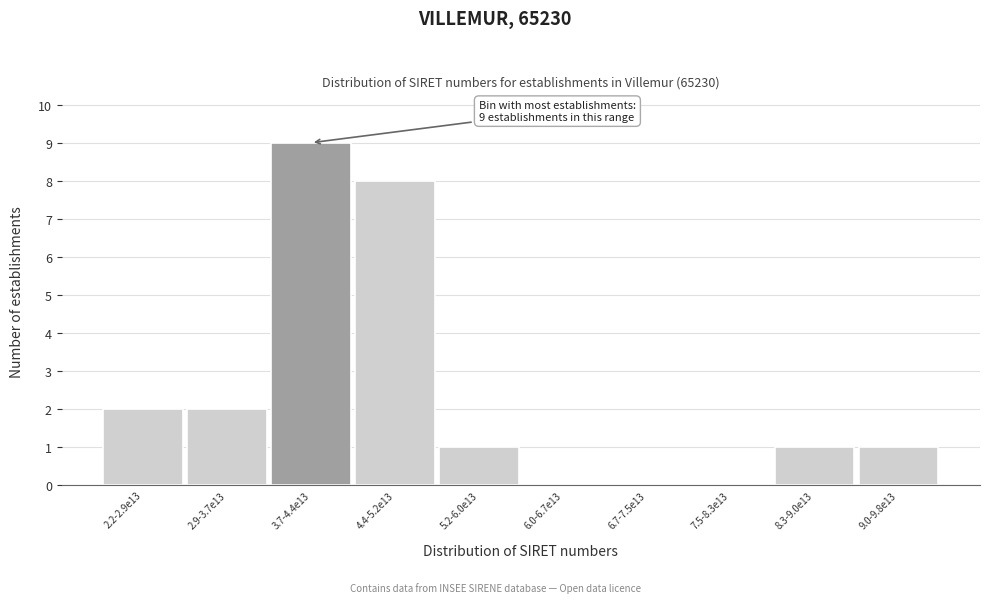

Reading right to left, transcribe all the data shown in this chart.

9.0-9.8e13=1	8.3-9.0e13=1	7.5-8.3e13=0	6.7-7.5e13=0	6.0-6.7e13=0	5.2-6.0e13=1	4.4-5.2e13=8	3.7-4.4e13=9	2.9-3.7e13=2	2.2-2.9e13=2